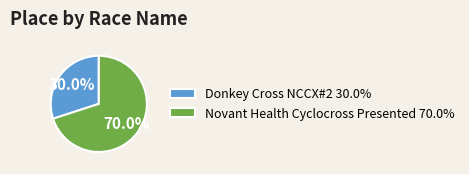

What is the total percentage of Novant Health Cyclocross Presented and Donkey Cross NCCX#2?

100.0%